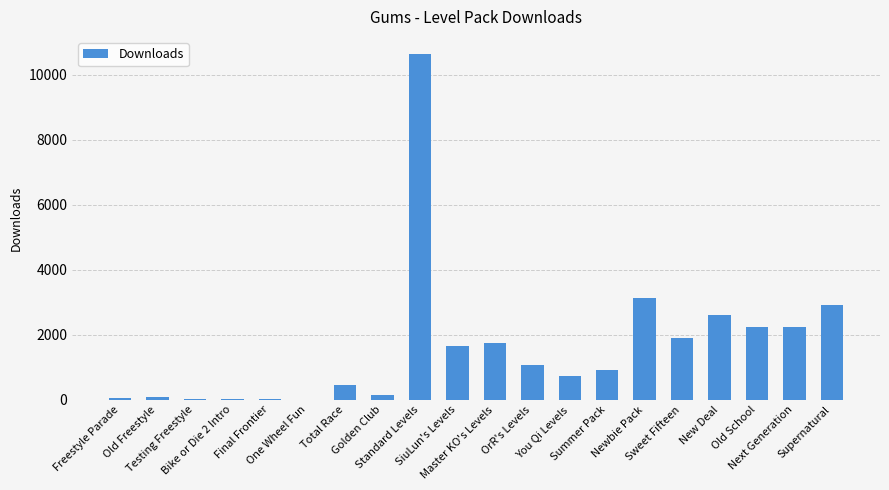

True or false: the data shows 1657 at SiuLun's Levels.

True